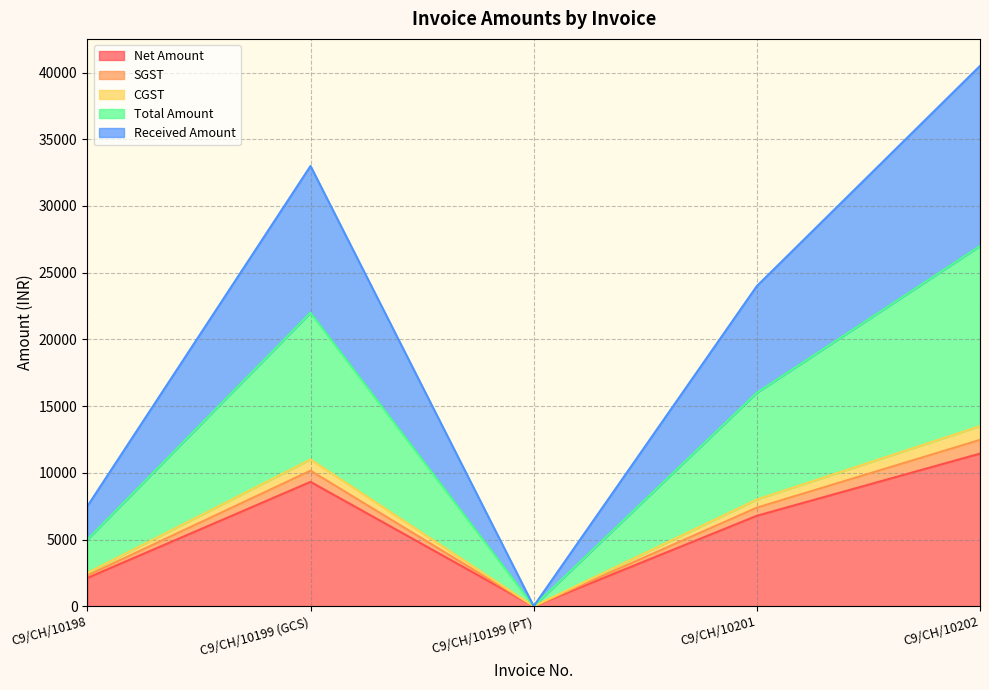

What is the label of the 3rd point from the right?

C9/CH/10199 (PT)